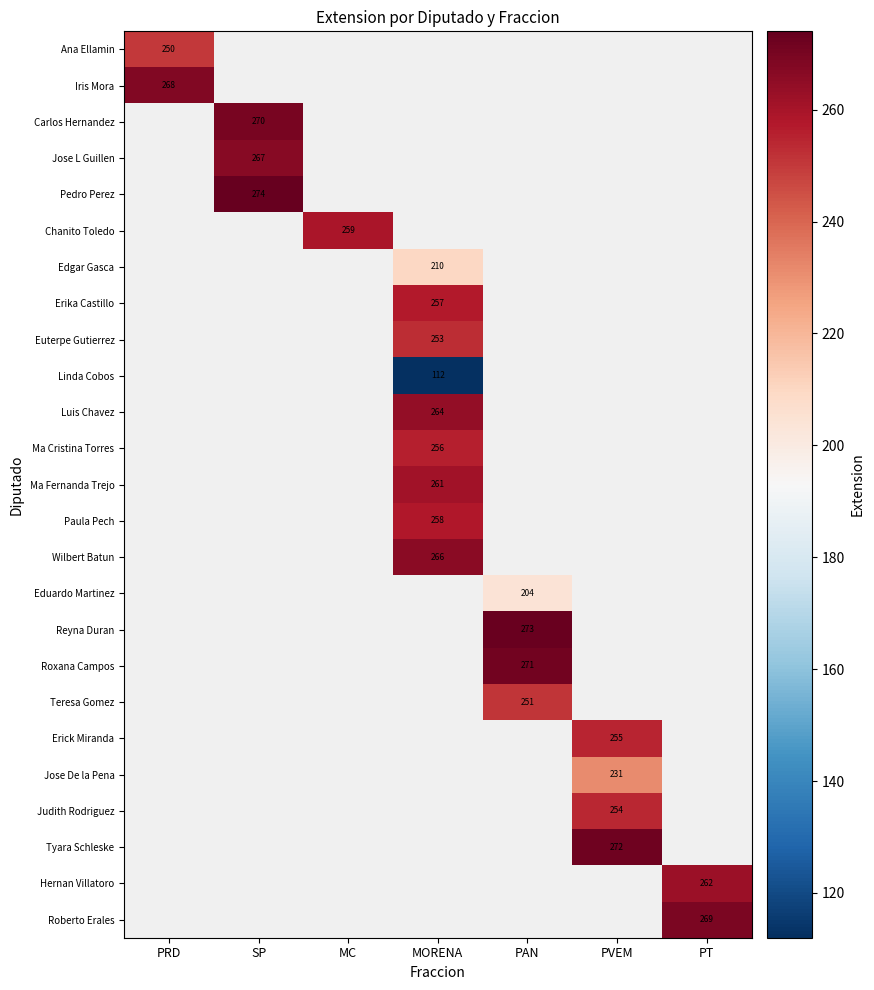

True or false: Chanito Toledo has a value of 338 at MC.

False